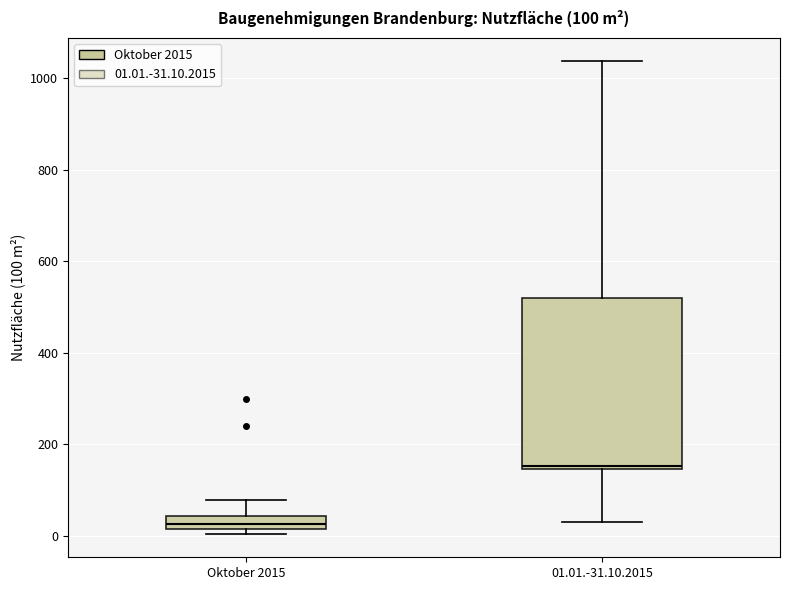

Comparing the boxes themselves (not the whiskers), which one is the tallest?

01.01.-31.10.2015